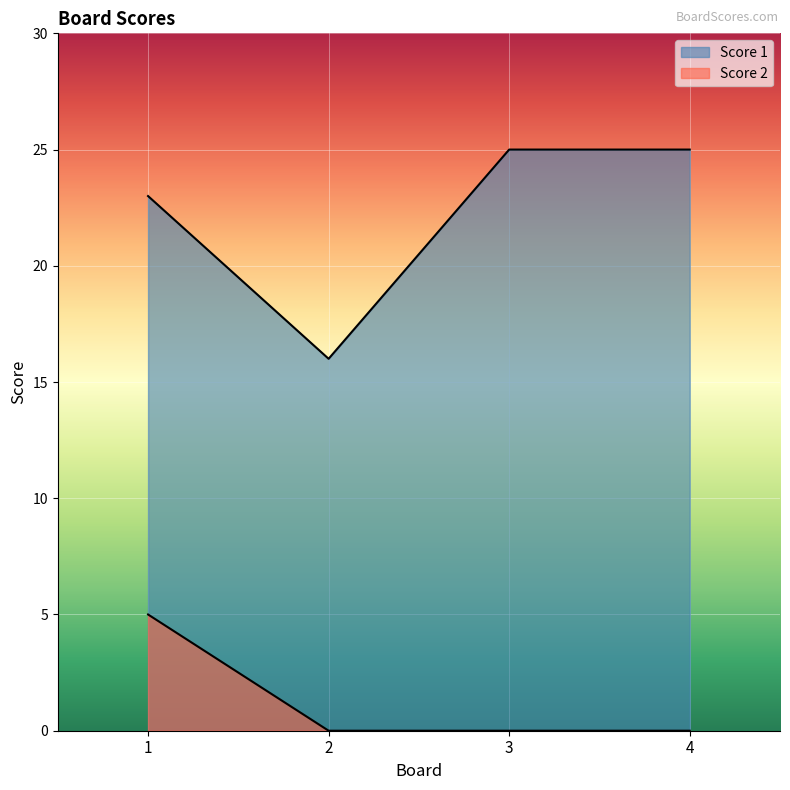

At 1, list the series in order from smallest to largest.

Score 2, Score 1